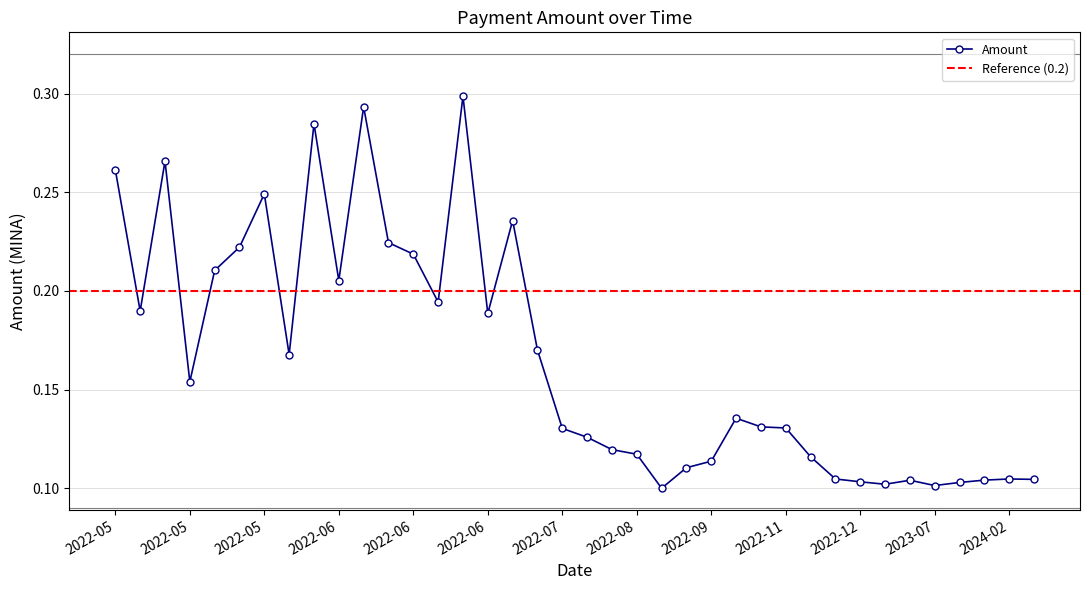

Where is the first local minimum?

2022-05-11